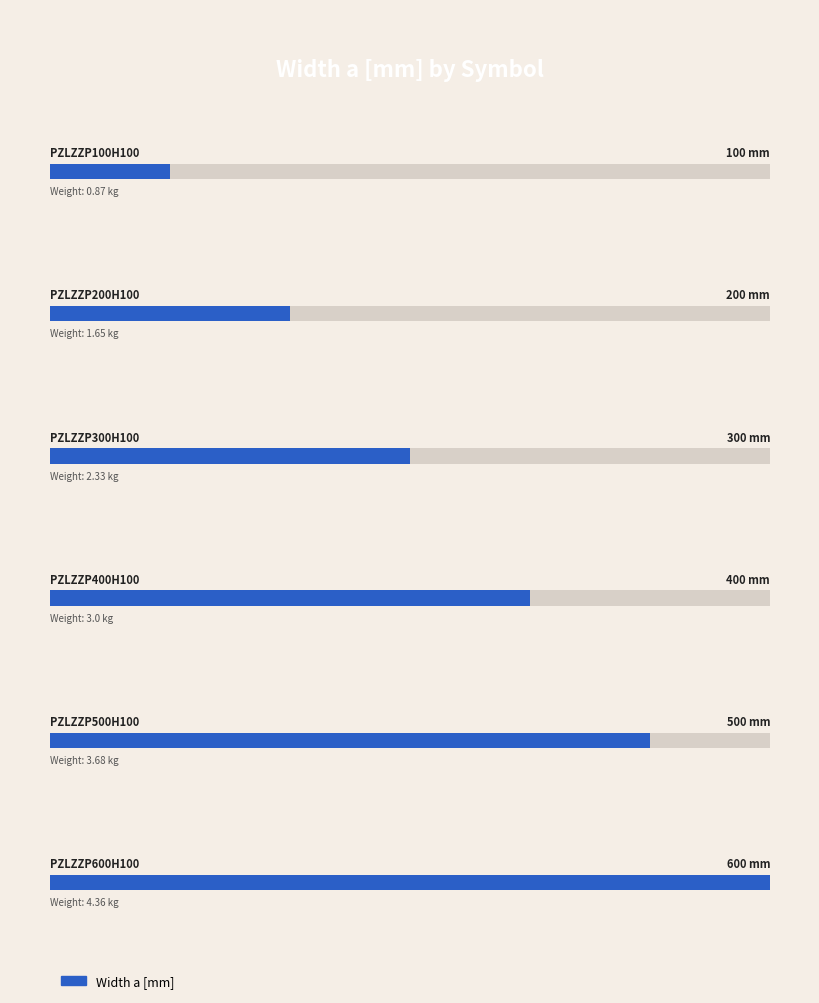

True or false: Weight 1 pc. has a value of 5.1 at PZLZZP500H100.

False